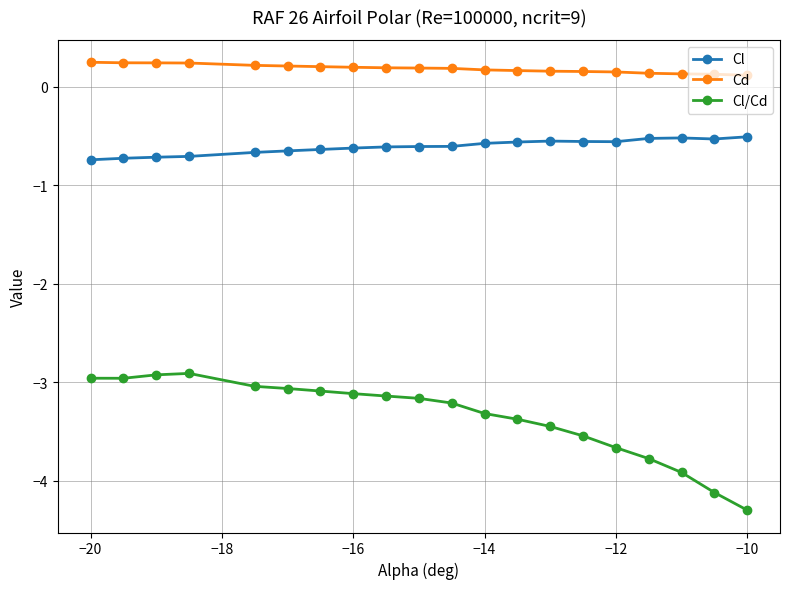

At how many categories does at least one series exceed -3?

20